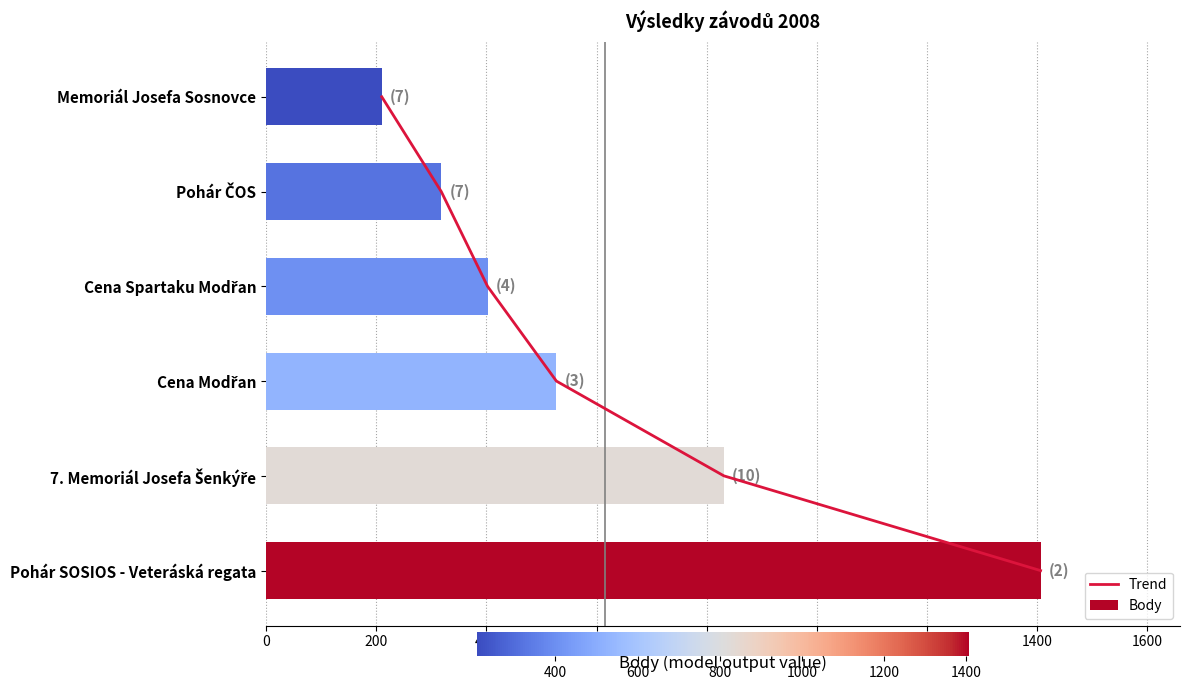

Rank the series by their average value, from highest to lowest.

Body, Trend